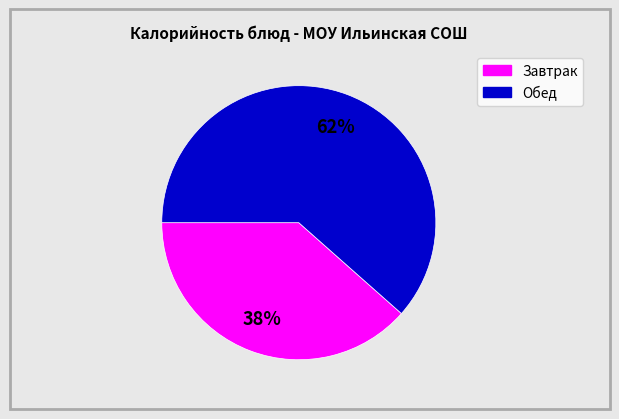

Is there any slice that represents more than half of the pie?

Yes